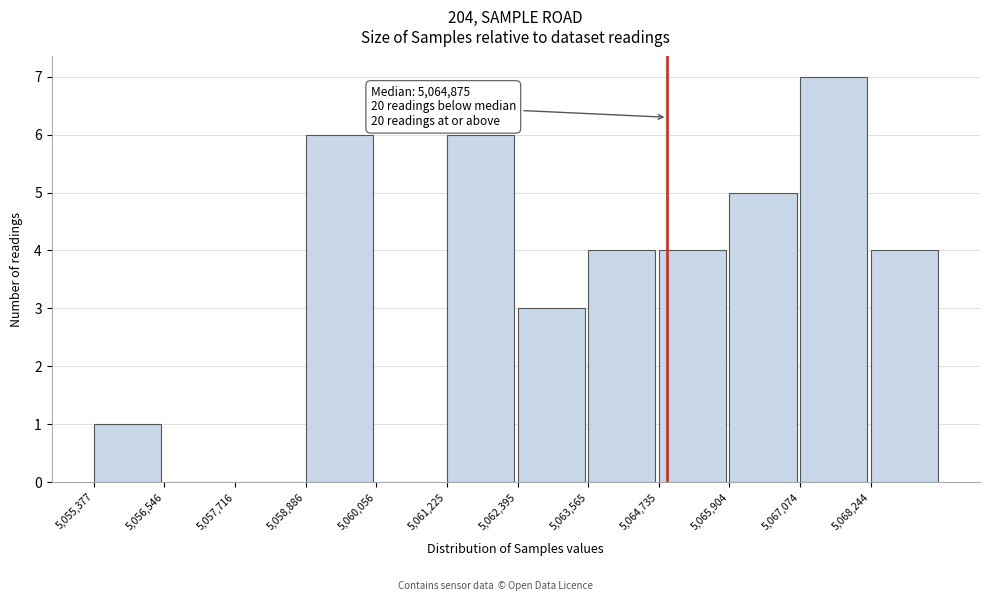

Over which range of the x-axis is the bar tallest?

5067000 to 5068200